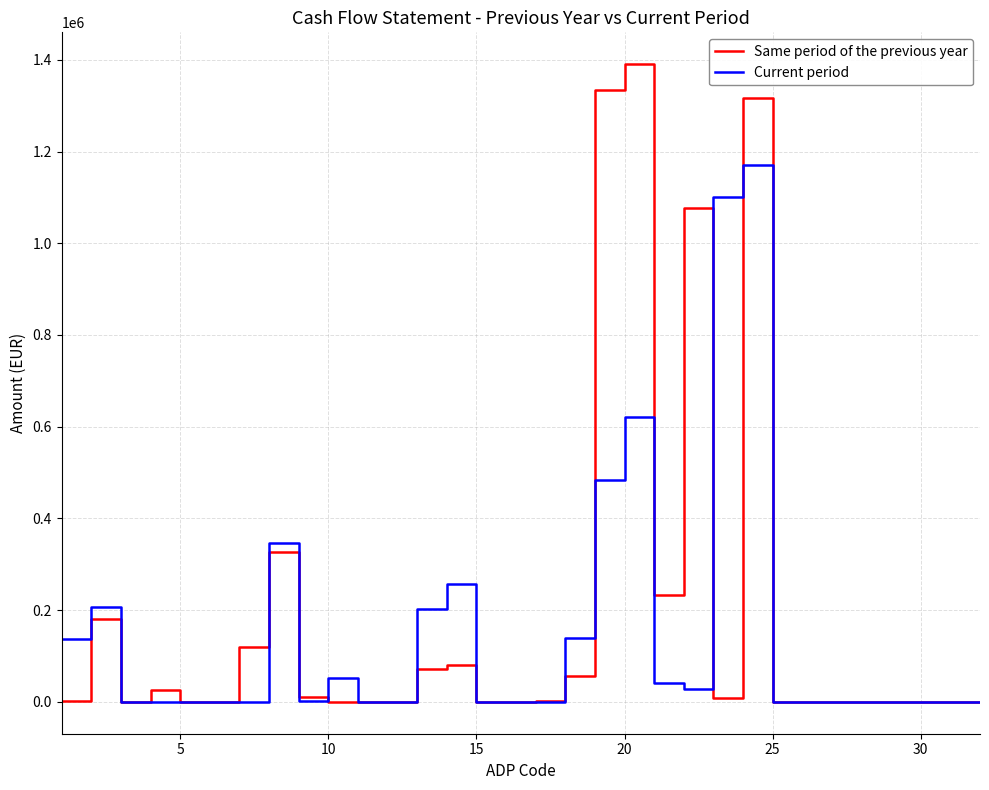

What is the greatest value displayed?

1390382